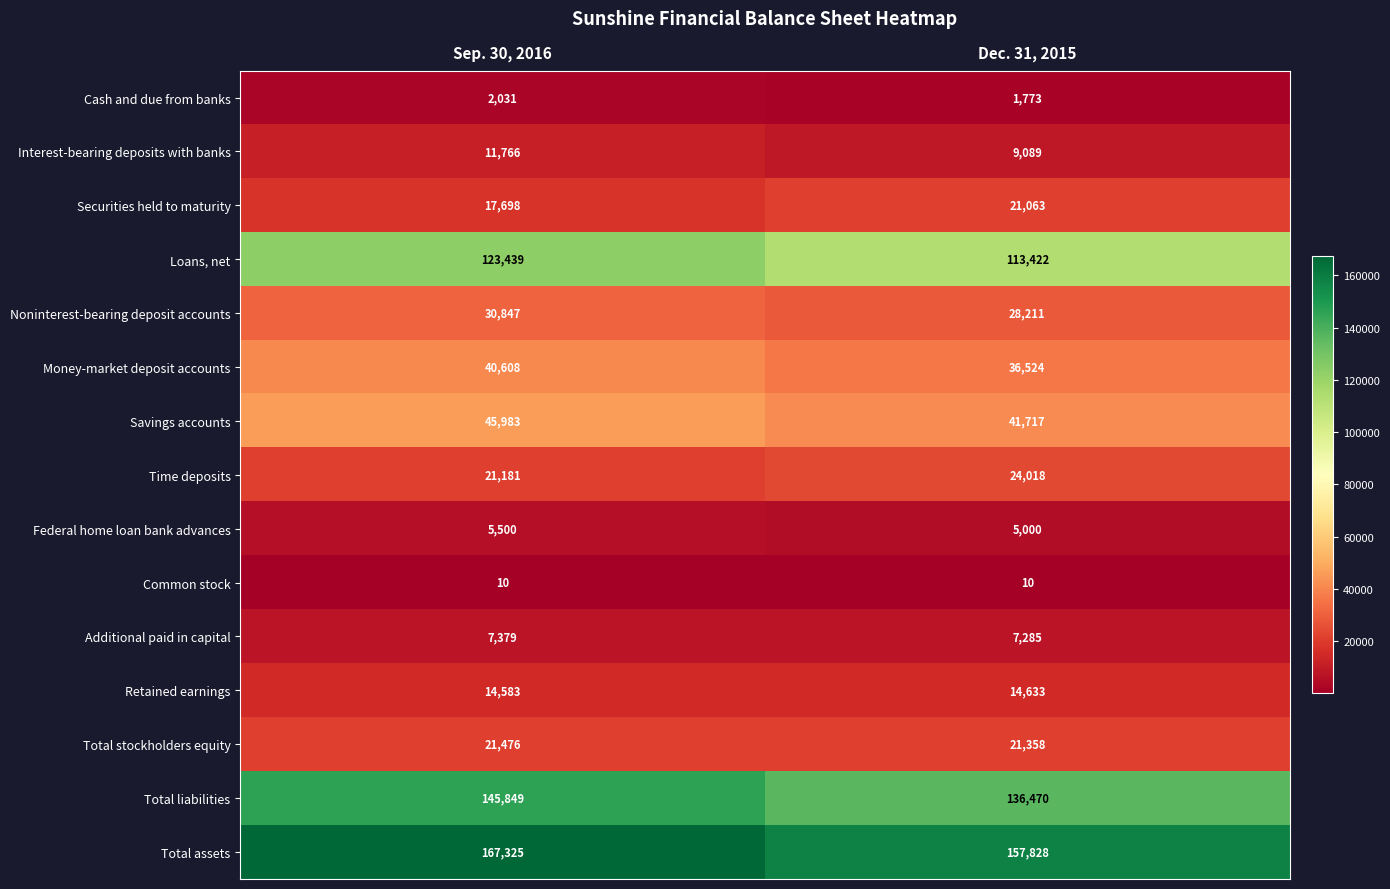

Is it true that Money-market deposit accounts equals 68489 at Sep. 30, 2016?

False